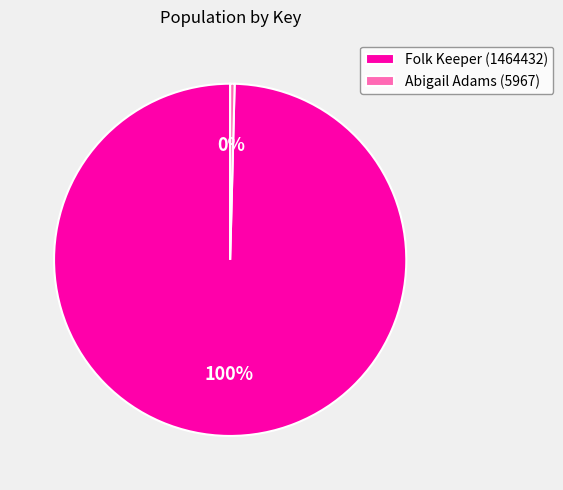

How many slices are in this pie chart?

2